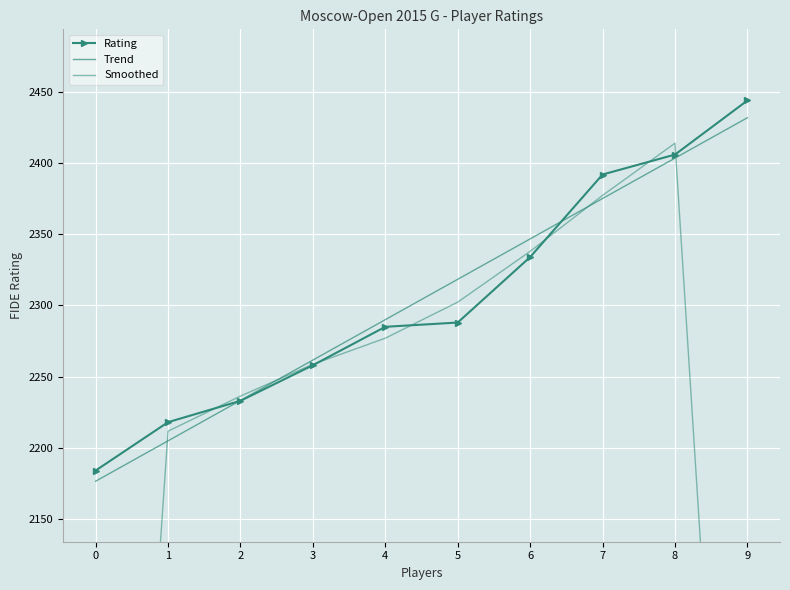

Where is the first local maximum for Smoothed?

8